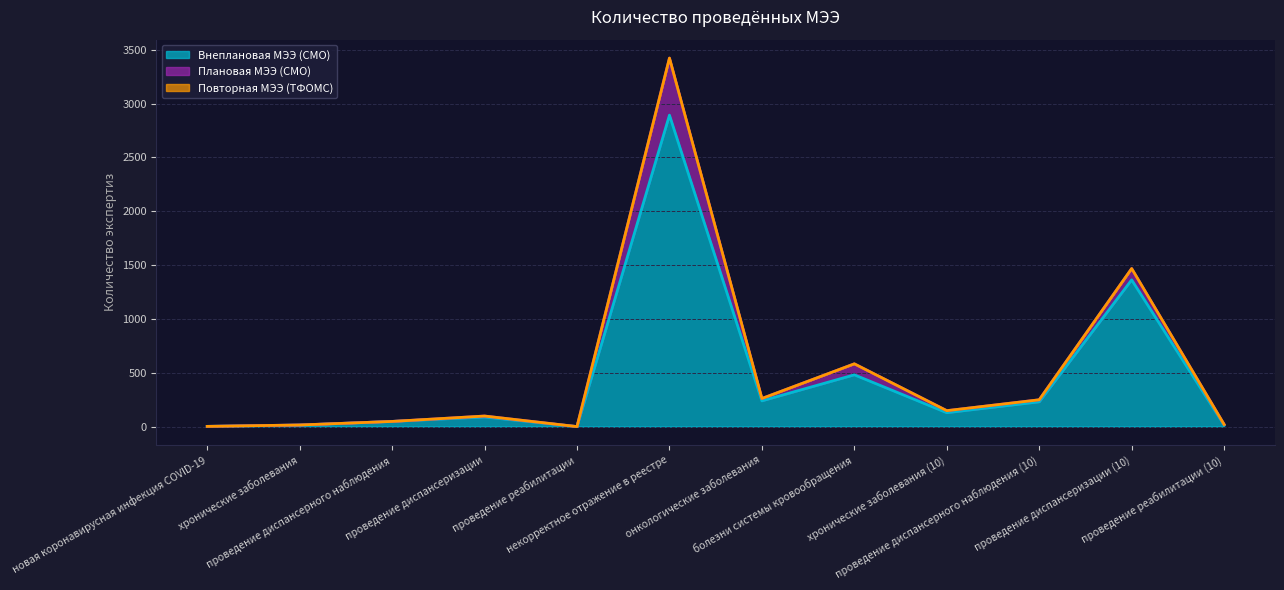

How many lines are shown in the chart?

3